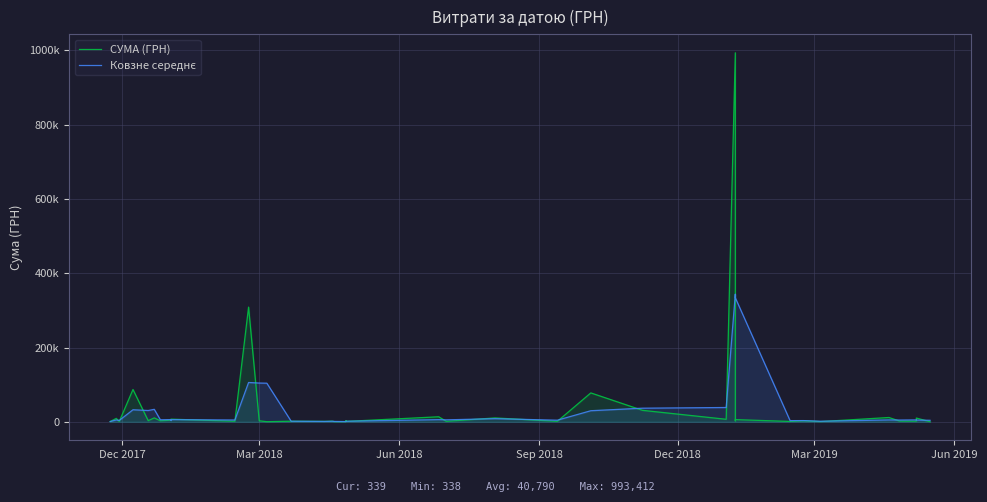

What is the value of the Ковзне середнє point at the 36th from the left?

5077.2